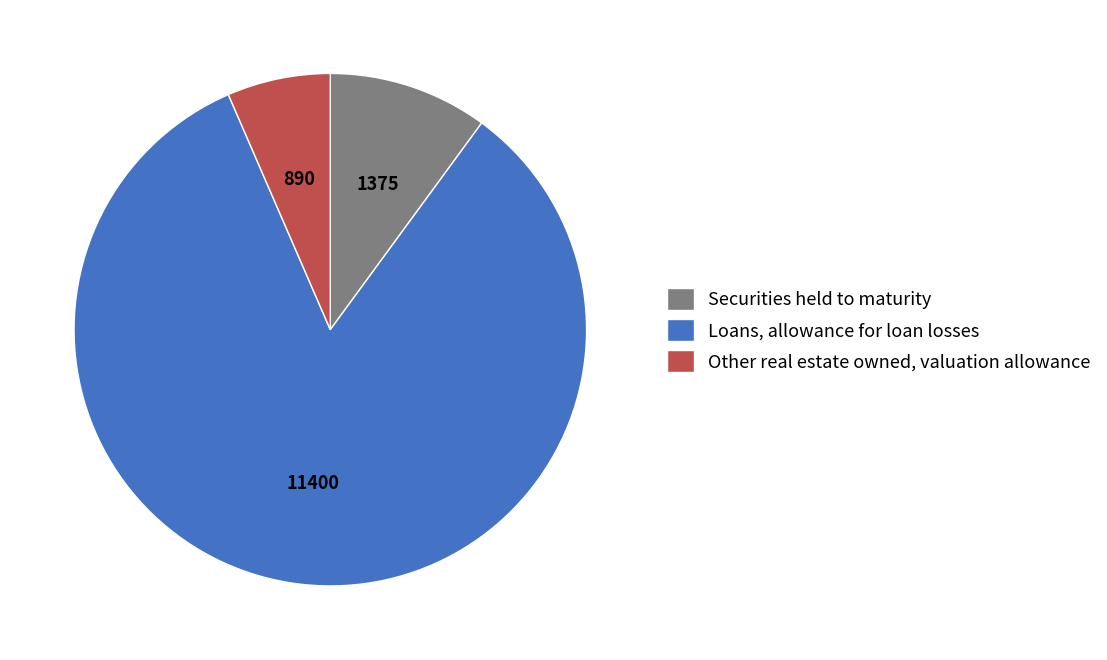

Rank the categories by value from highest to lowest.

Loans, allowance for loan losses, Securities held to maturity, Other real estate owned, valuation allowance